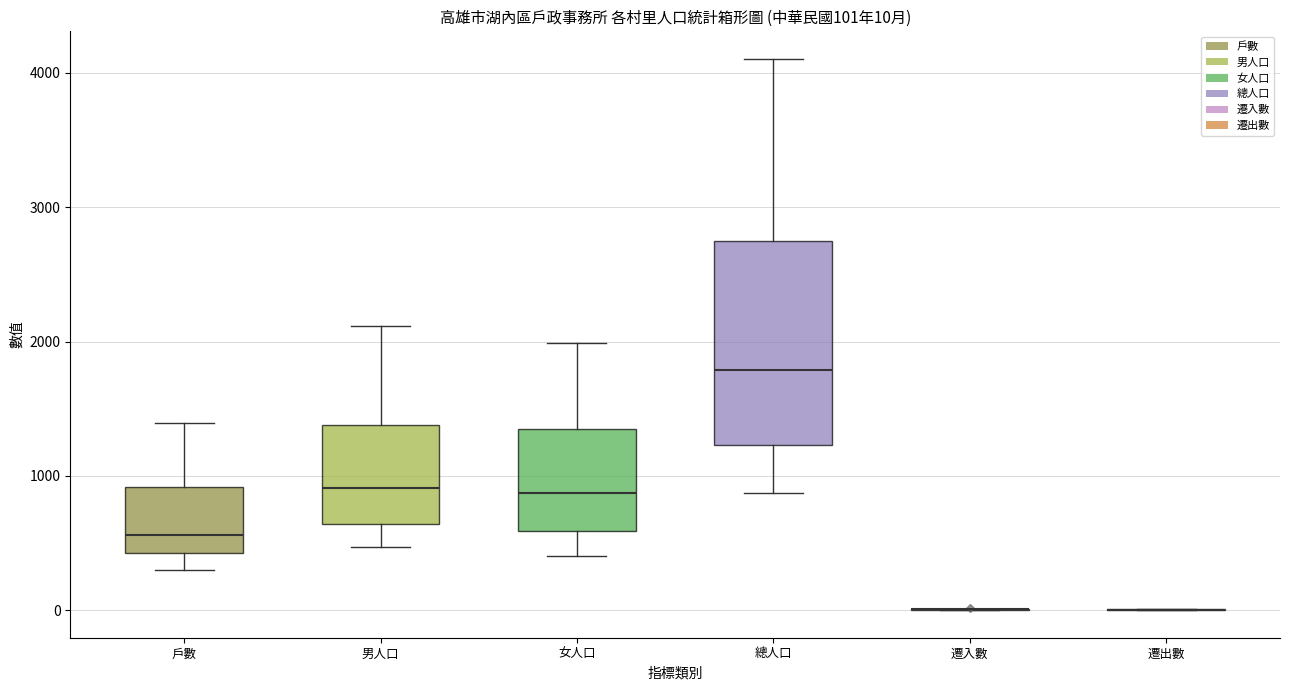

Comparing the boxes themselves (not the whiskers), which one is the tallest?

總人口